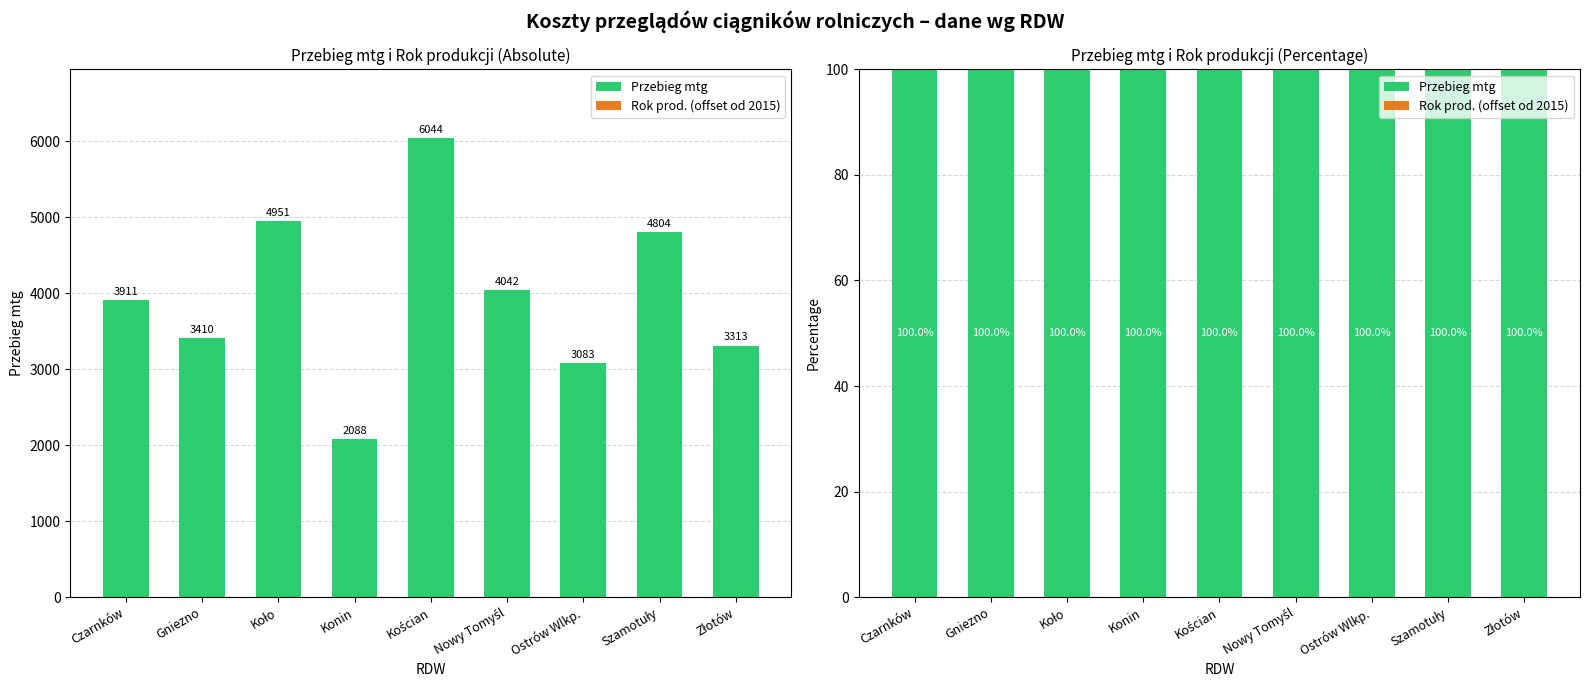

At how many categories does at least one series exceed 42?

9